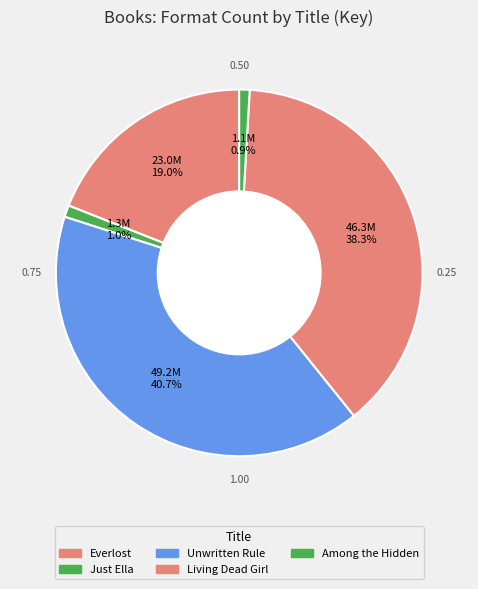

What is the smallest slice in the pie chart?

Among the Hidden